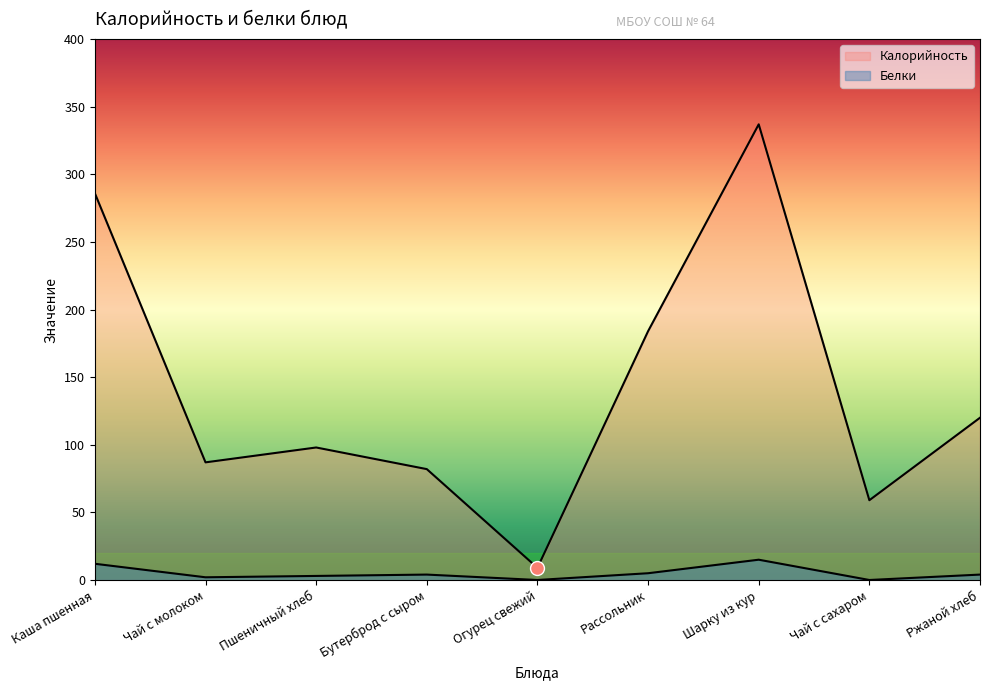

Is the value of Калорийность at Бутерброд с сыром greater than the value of Белки at Шарку из кур?

Yes